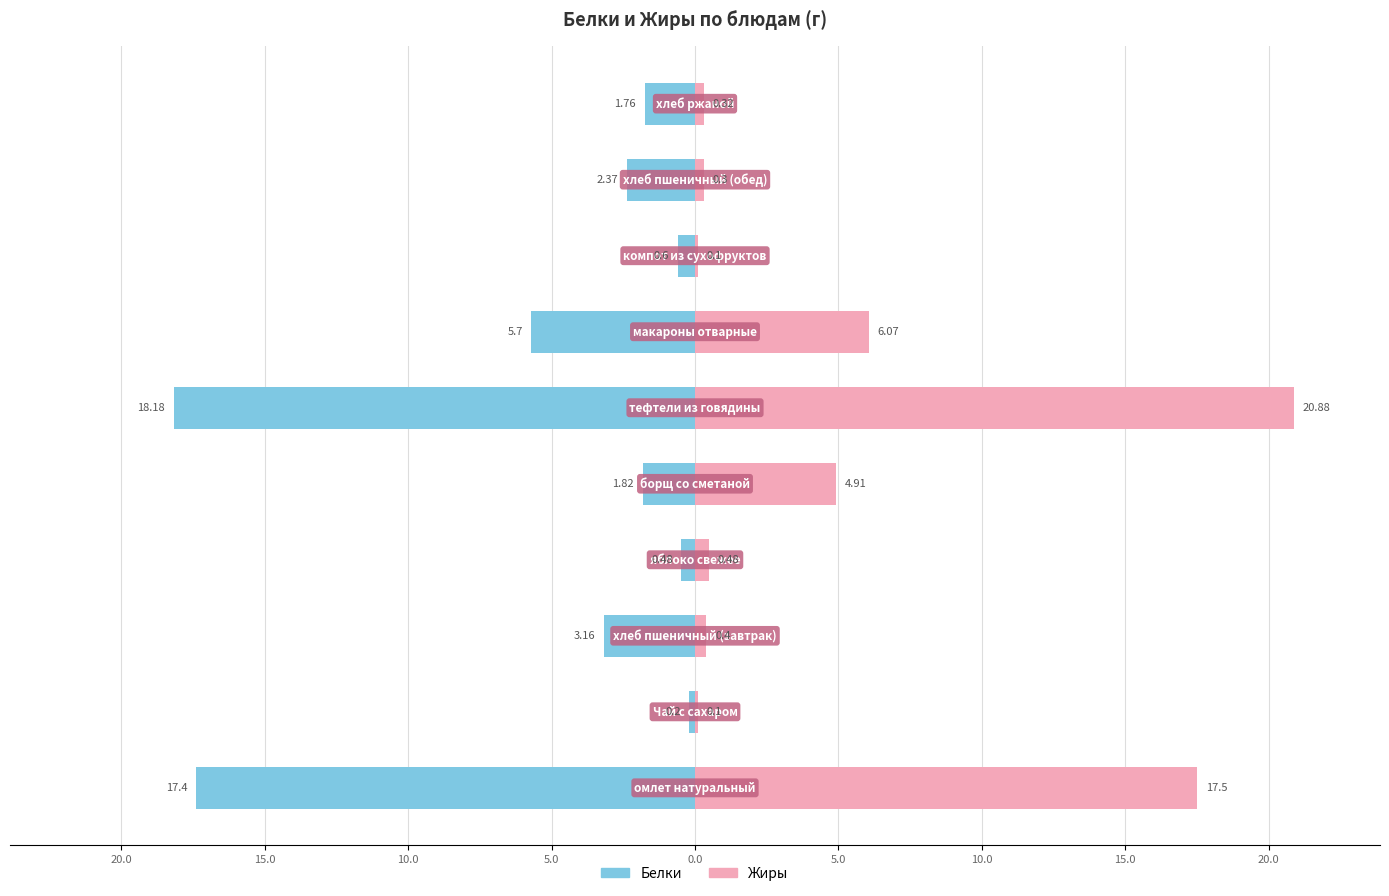

What are all the series names shown in the legend?

Белки, Жиры